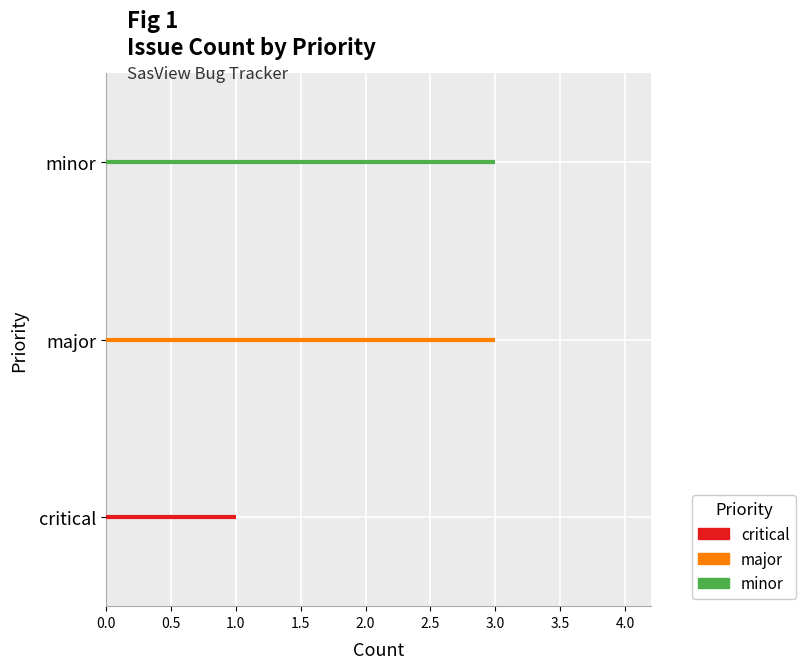

The minor series shows 1 at 0.0. True or false?

False